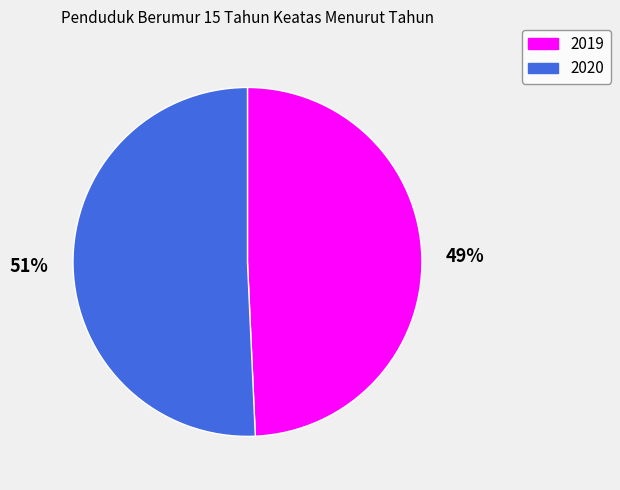

Rank the categories by value from highest to lowest.

2020, 2019